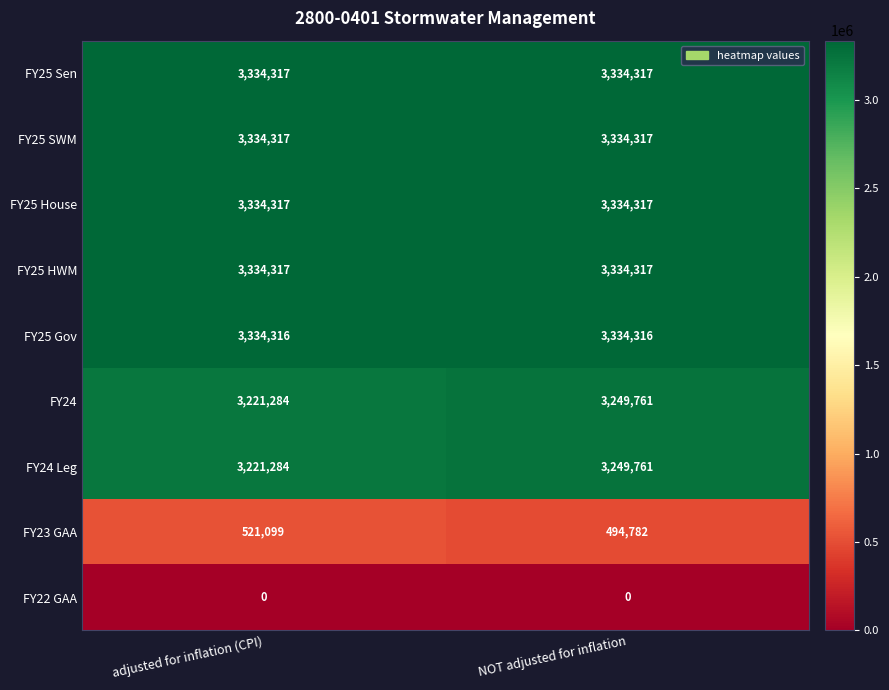

List the labels in order of FY23 GAA value, largest first.

adjusted for inflation (CPI), NOT adjusted for inflation